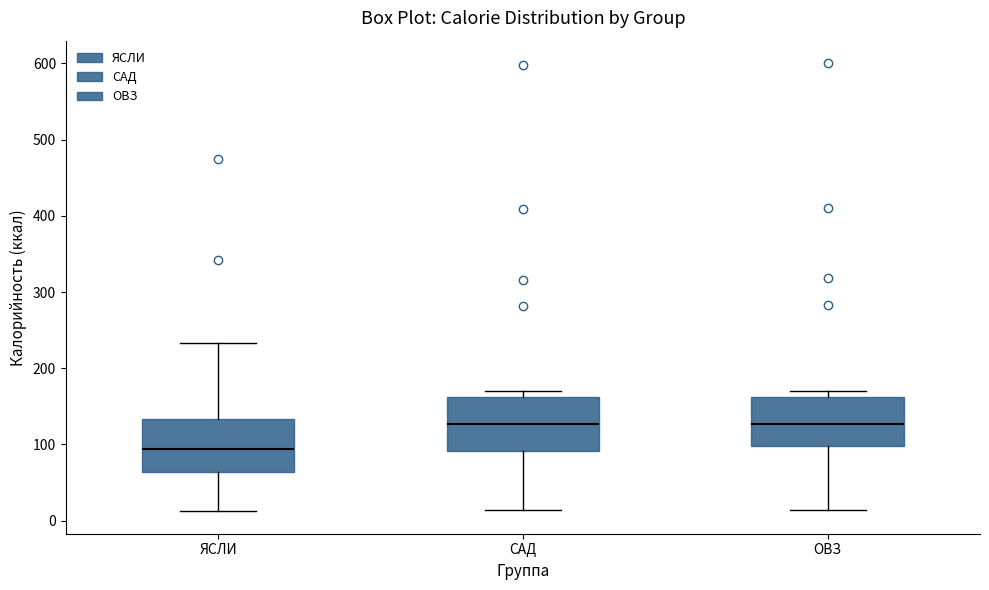

Which box's median line is the lowest?

ЯСЛИ